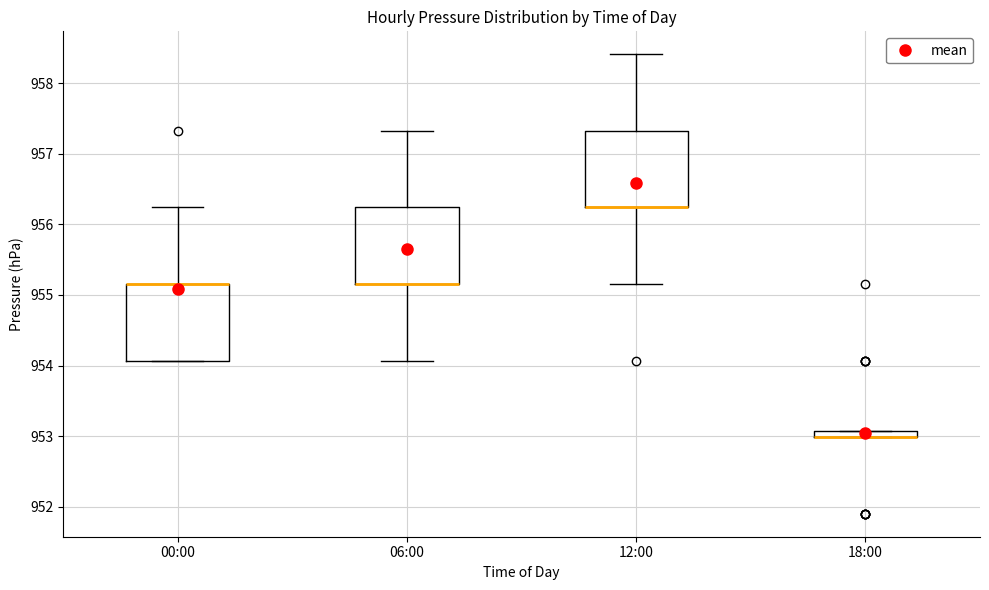

Where is the upper edge of the box for 18:00 on the y-axis? The values are not printed on the chart, so give them approximately, as read against the axis.

953.1